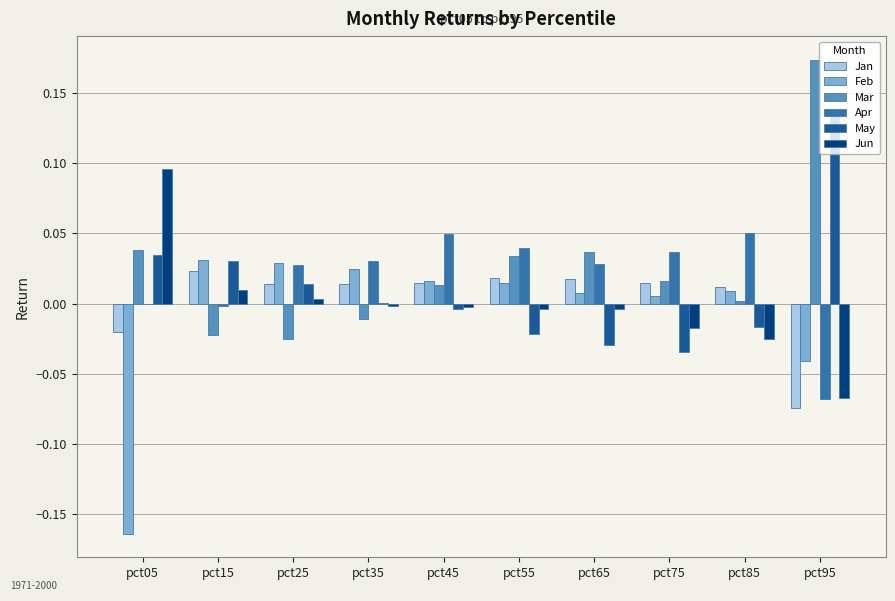

Is it true that Apr equals 0.1 at pct45?

False